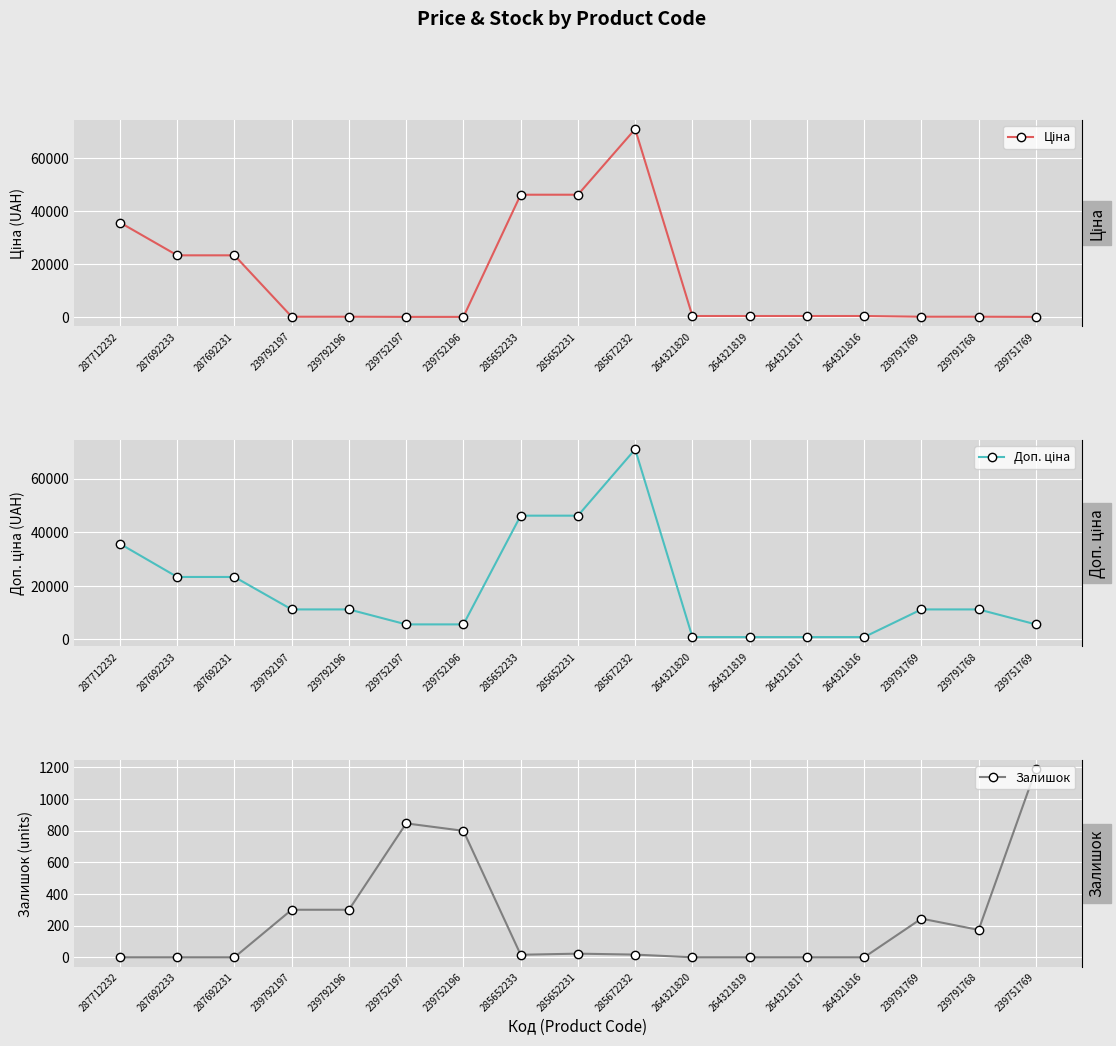

The value of Доп. ціна at 285652233 is 46143.9. True or false?

True